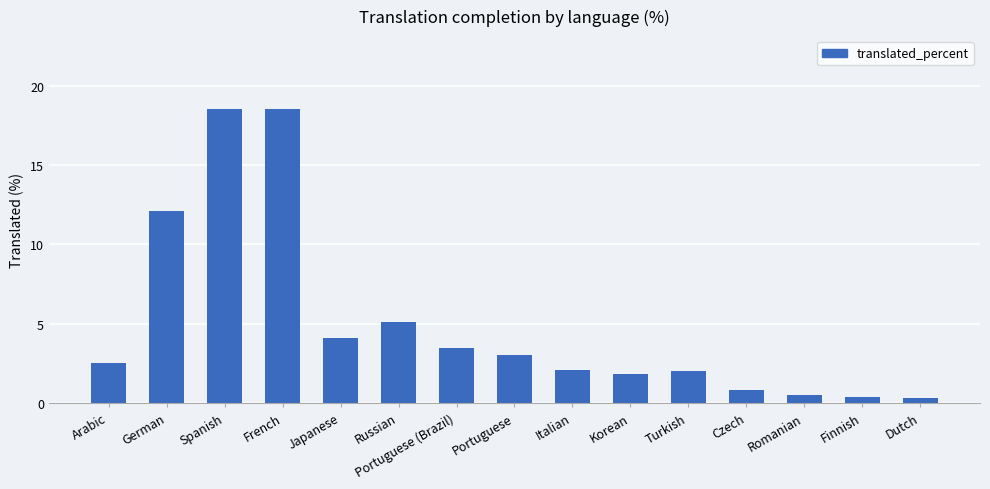

How many bars are there in total?

15